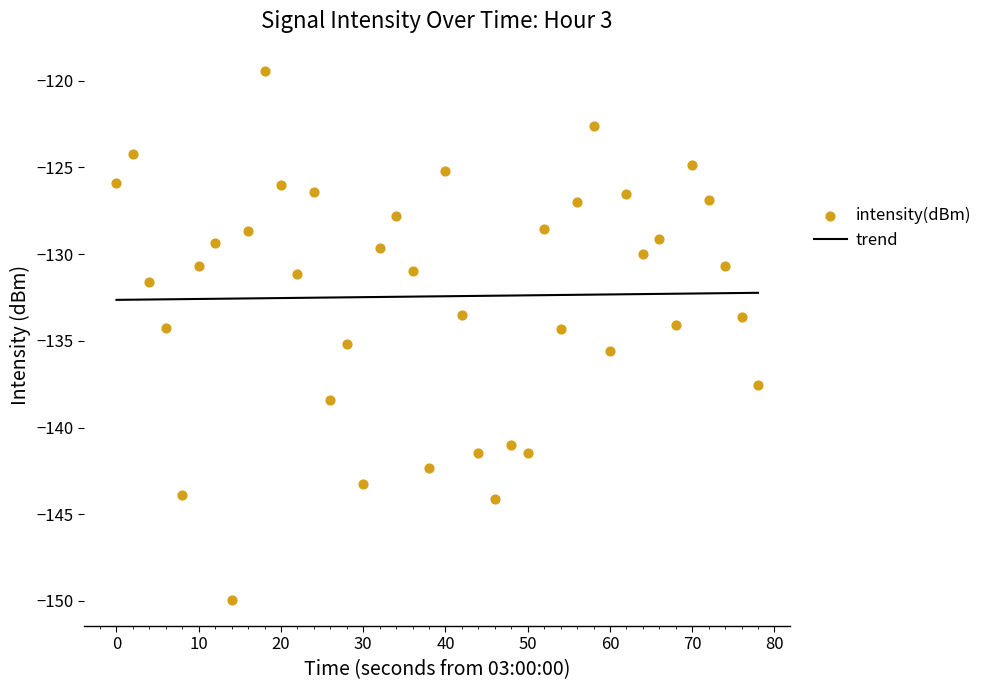

What are all the series names shown in the legend?

trend, intensity(dBm)